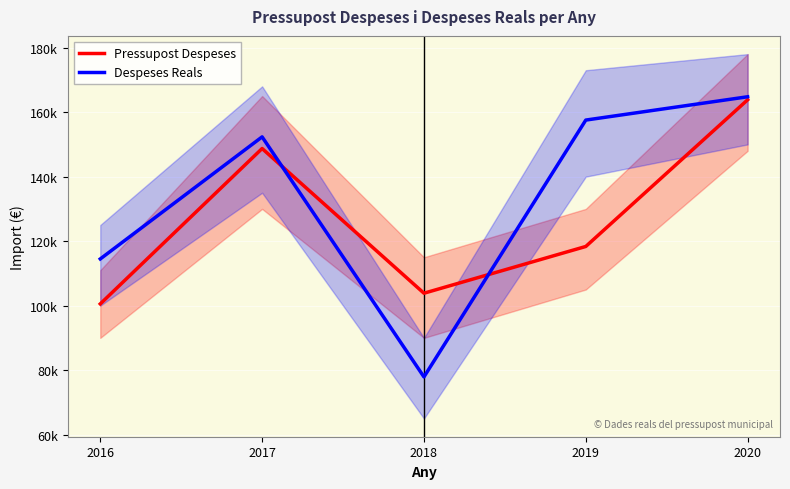

What is the total value across all series at 2016?

215020.8